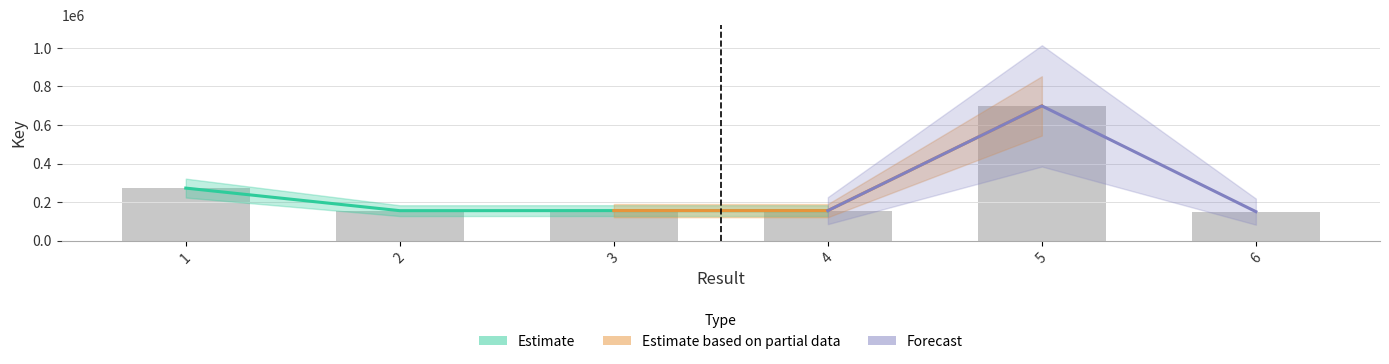

Reading left to right, extract all data points from this chart.

1=272576	2=155461	3=155824	4=155610	5=699154	6=150479